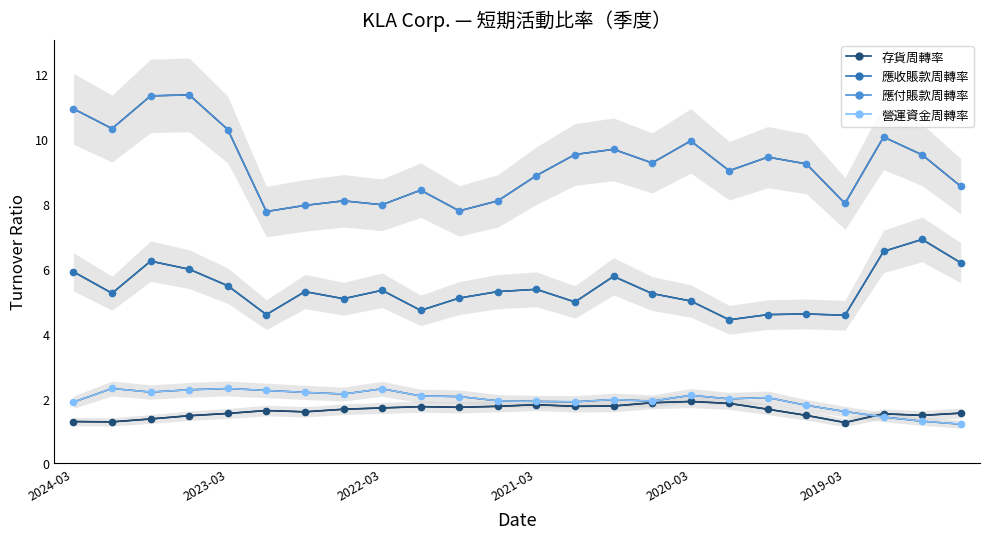

True or false: 應付賬款周轉率 and 營運資金周轉率 intersect in this chart.

False